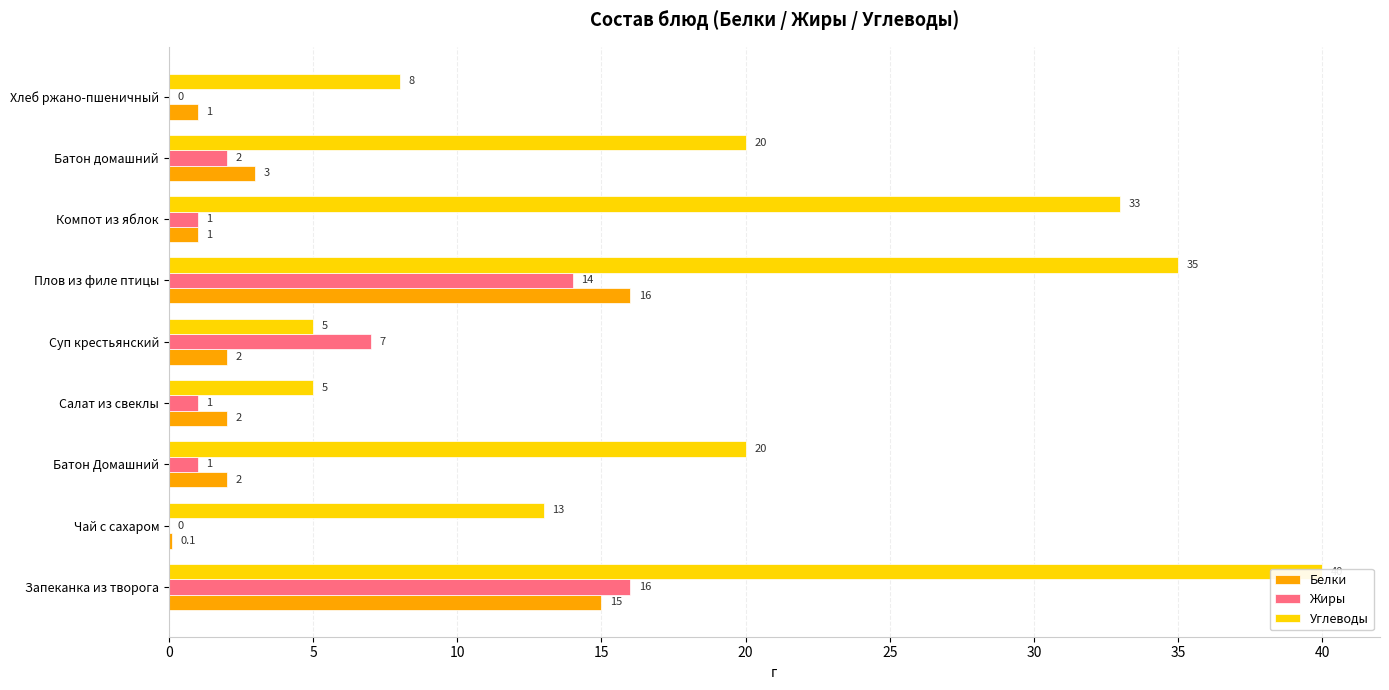

Reading right to left, what are all the values shown in this chart?

Белки: 1.0	3.0	1.0	16.0	2.0	2.0	2.0	0.1	15.0
Жиры: 0.0	2.0	1.0	14.0	7.0	1.0	1.0	0.0	16.0
Углеводы: 8.0	20.0	33.0	35.0	5.0	5.0	20.0	13.0	40.0